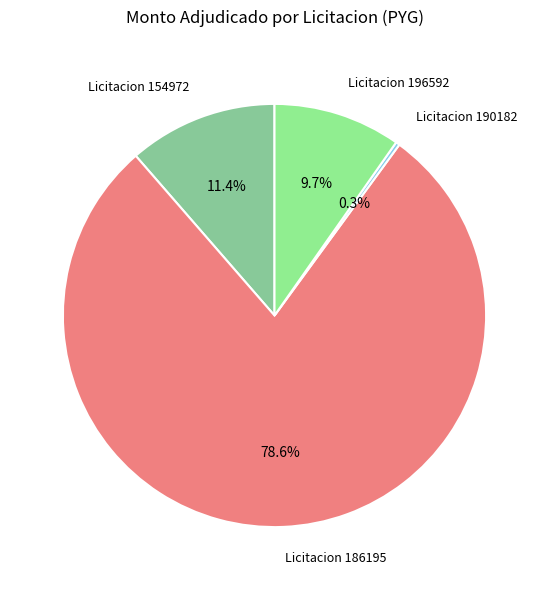

What is the total percentage of Licitacion 154972 and Licitacion 196592?

21.1%